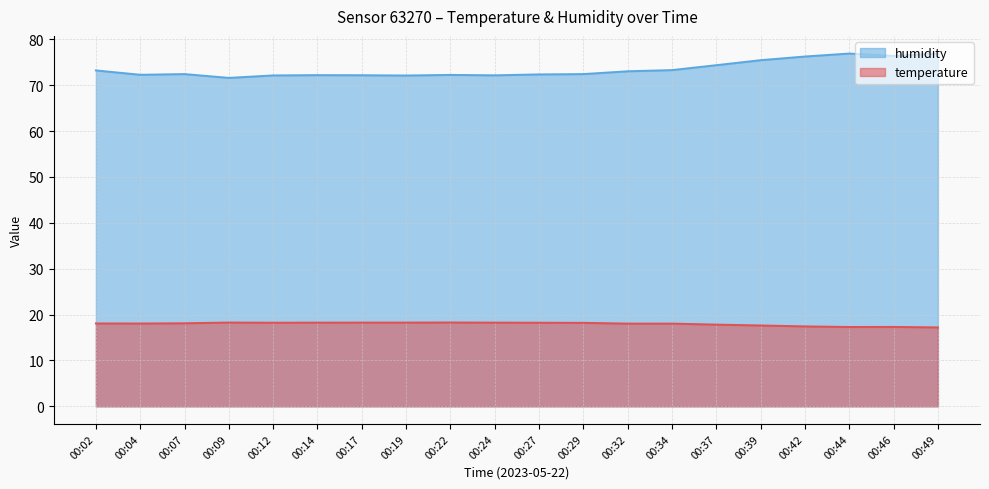

Reading left to right, list all the values displayed in this chart.

temperature: 00:02=18.1	00:04=18.1	00:07=18.1	00:09=18.3	00:12=18.2	00:14=18.2	00:17=18.2	00:19=18.2	00:22=18.3	00:24=18.2	00:27=18.2	00:29=18.2	00:32=18.0	00:34=18.0	00:37=17.8	00:39=17.6	00:42=17.4	00:44=17.3	00:46=17.3	00:49=17.2
humidity: 00:02=73.2	00:04=72.3	00:07=72.4	00:09=71.6	00:12=72.1	00:14=72.2	00:17=72.2	00:19=72.1	00:22=72.2	00:24=72.2	00:27=72.3	00:29=72.4	00:32=73.0	00:34=73.3	00:37=74.4	00:39=75.5	00:42=76.2	00:44=76.9	00:46=76.4	00:49=76.9